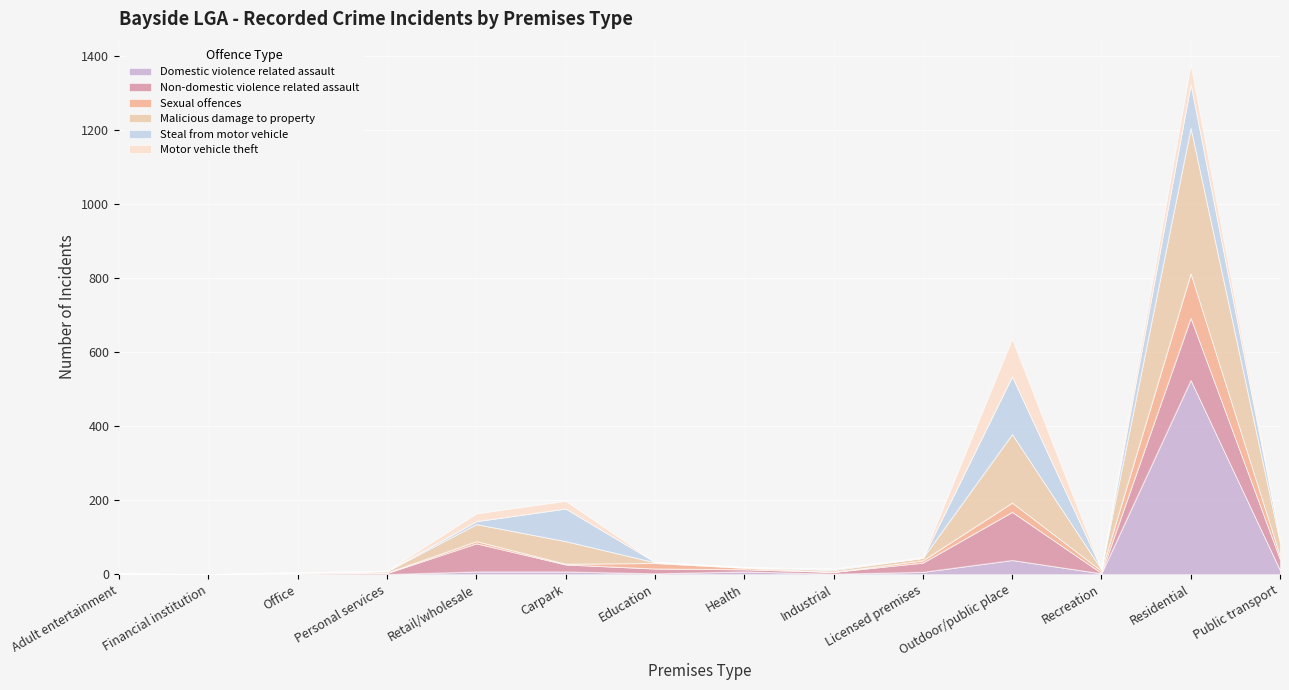

Is it true that Malicious damage to property equals 2 at Adult entertainment?

True